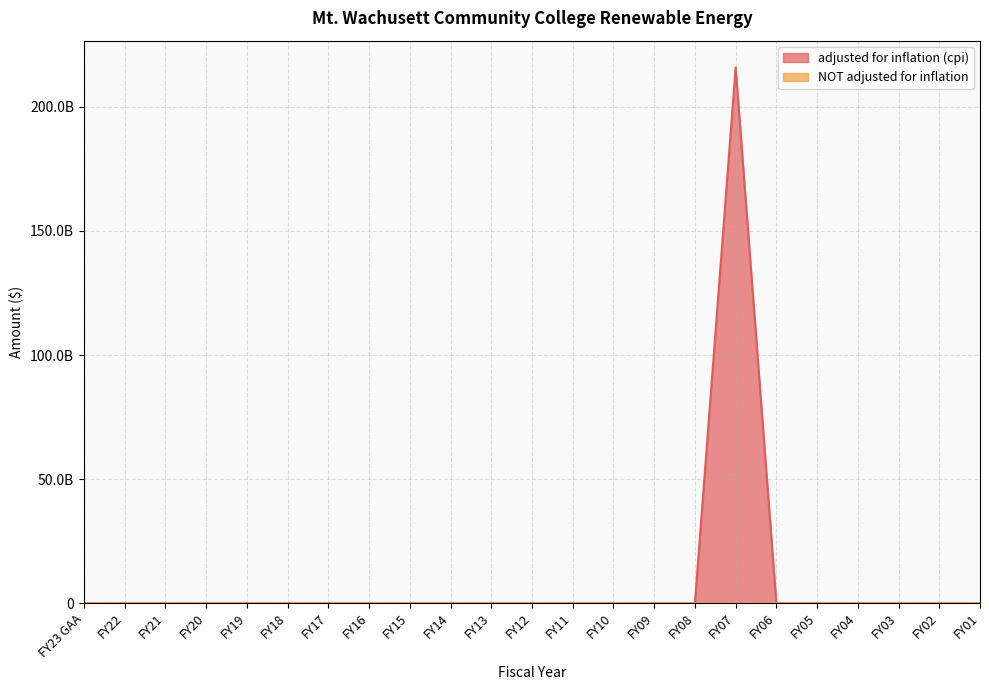

Count the number of data series in this chart.

2